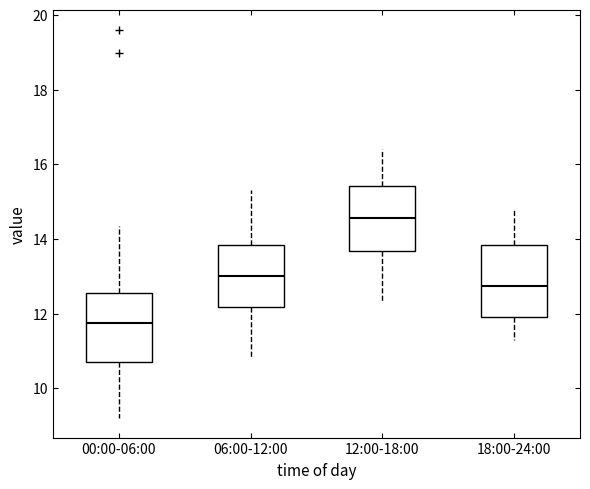

Reading left to right, transcribe this box plot: for each box, give where its median line is, the range the box spans, and where its two whiskers end, as read against the y-axis. The values are not printed on the chart, so give them approximately, as read against the axis.

00:00-06:00: median 11.8, box 10.8 to 12.6, whiskers 9.2 to 14.4
06:00-12:00: median 13.0, box 12.2 to 13.8, whiskers 10.8 to 15.4
12:00-18:00: median 14.6, box 13.6 to 15.4, whiskers 12.4 to 16.4
18:00-24:00: median 12.8, box 12.0 to 13.8, whiskers 11.4 to 14.8